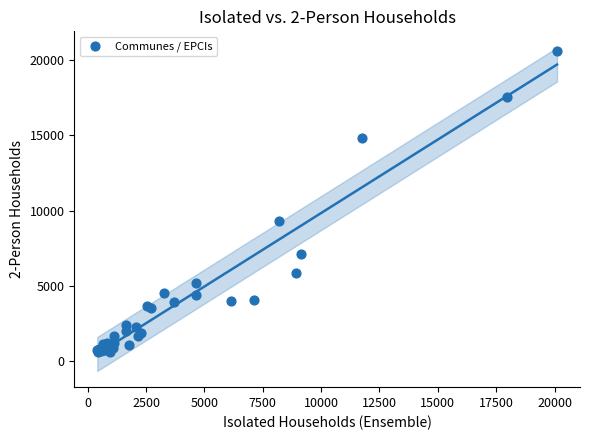

What Y value in the scatter plot is closest to 10594?

9316.5